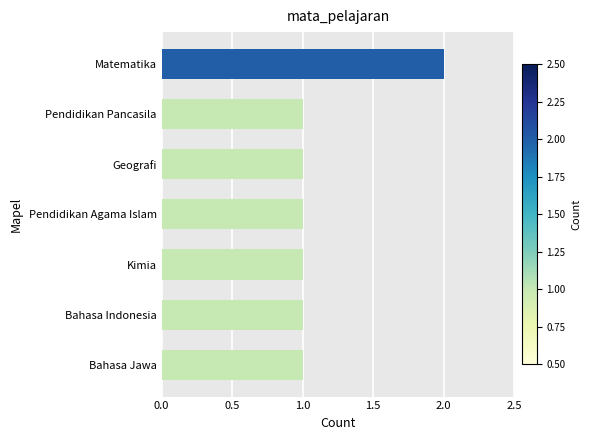

Is it true that the value at Bahasa Jawa is 2?

False